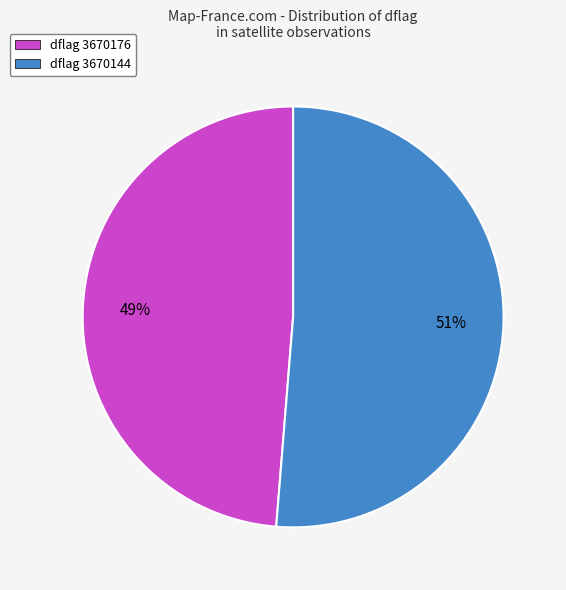

Which category has the biggest portion of the pie?

dflag 3670144